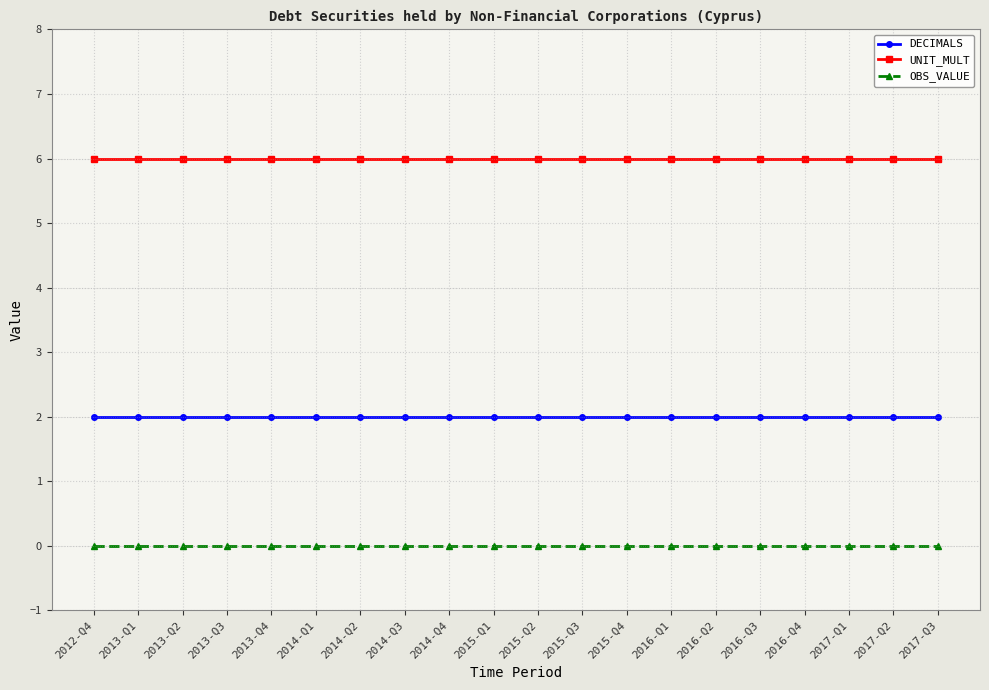

What is the maximum value for UNIT_MULT?

6